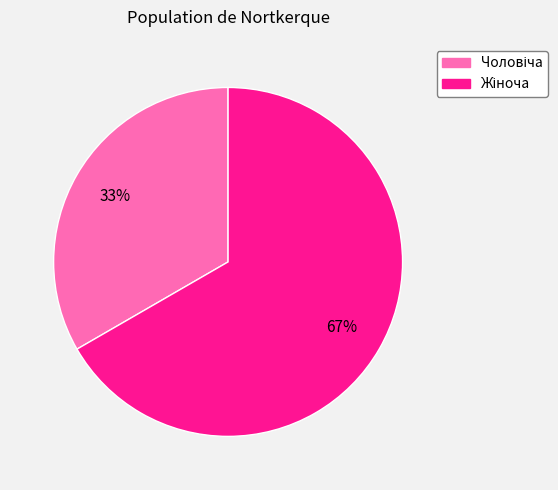

What is the total percentage of Чоловіча and Жіноча?

100.0%